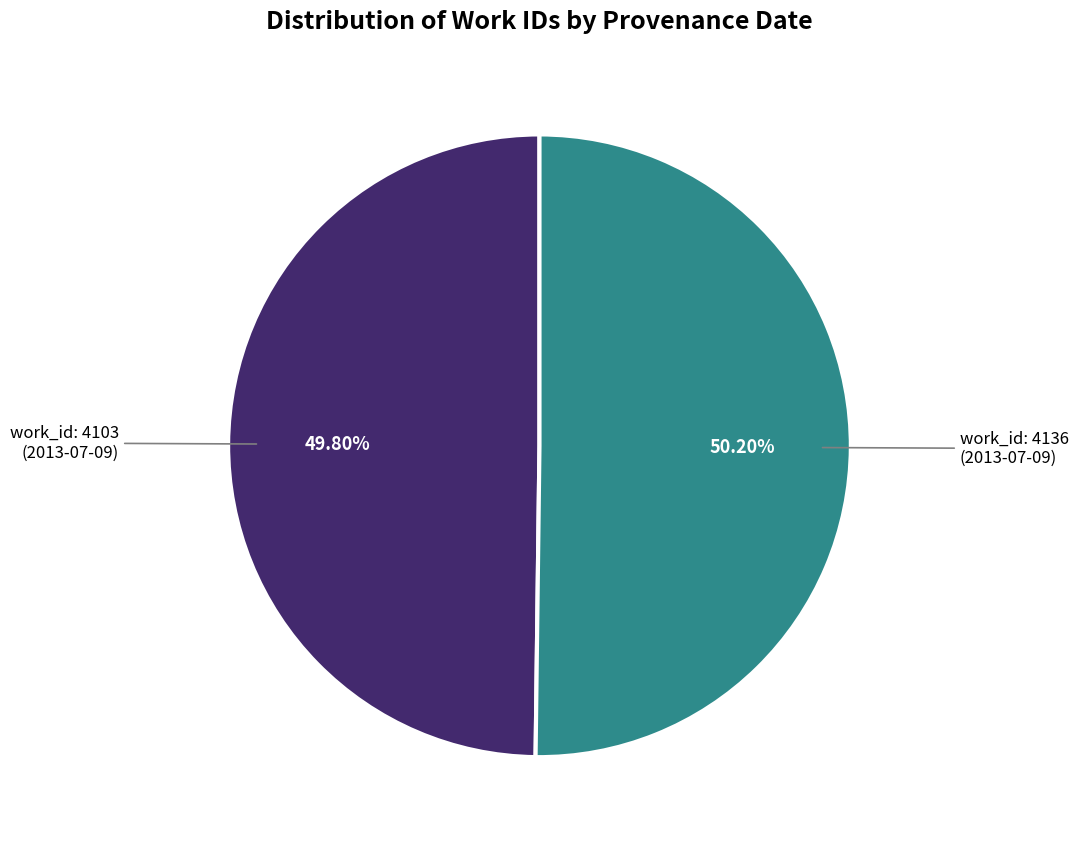

Is there any slice that represents more than half of the pie?

Yes